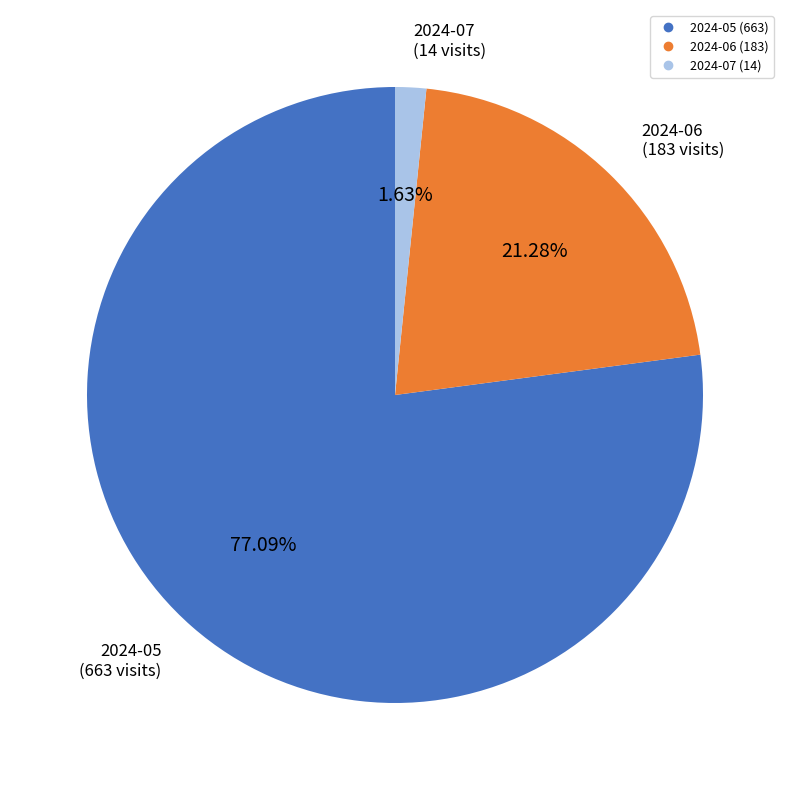

How many segments does this pie chart have?

3